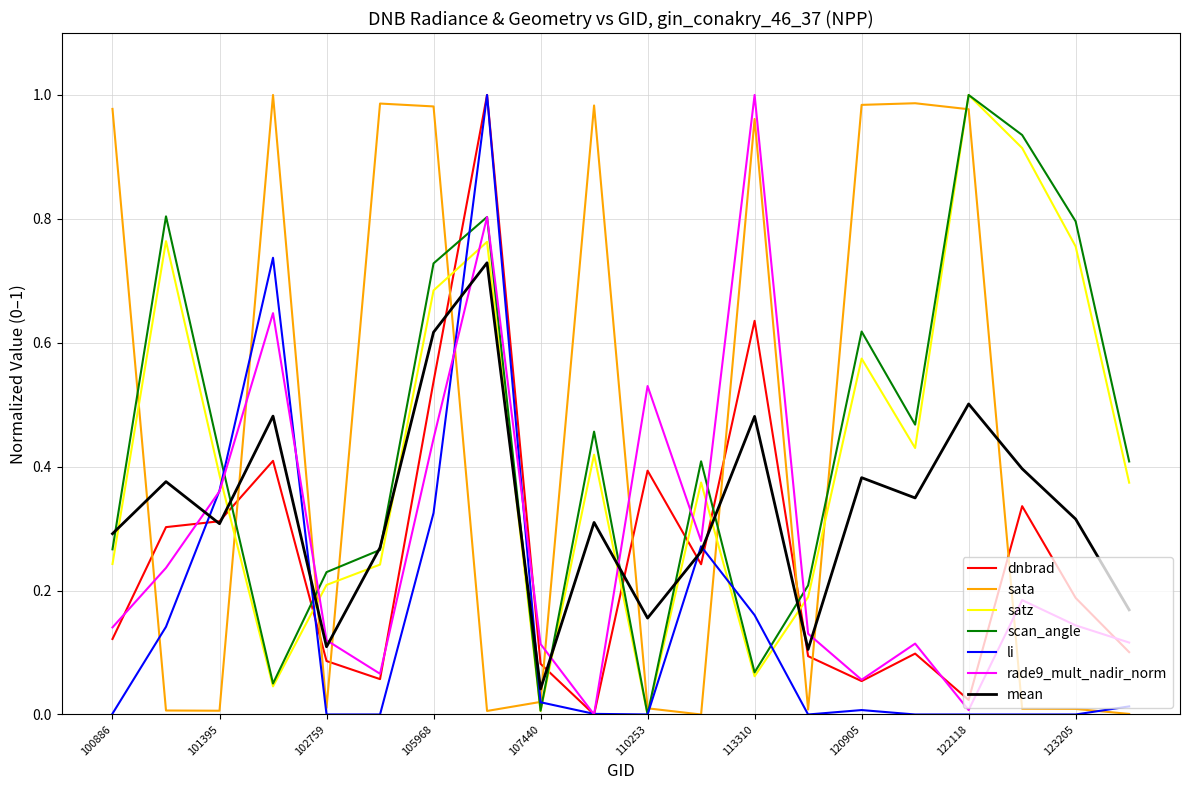

Does the chart have visible grid lines?

Yes